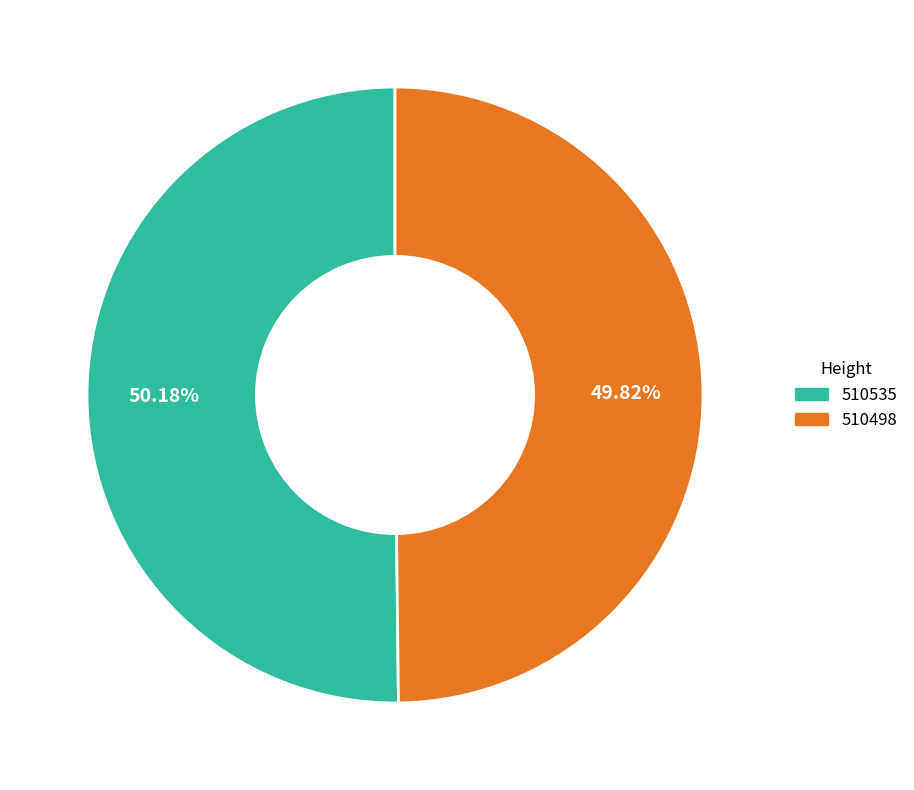

Combined, what portion of the pie is 510535 and 510498?

100.0%